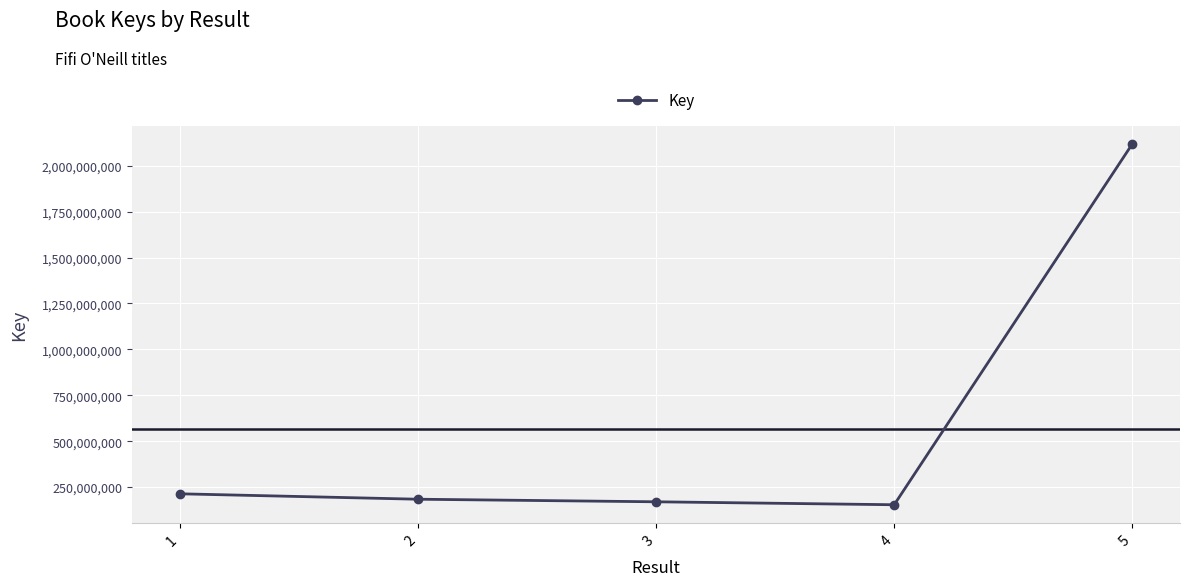

What value does the data have at 5?

2119509444